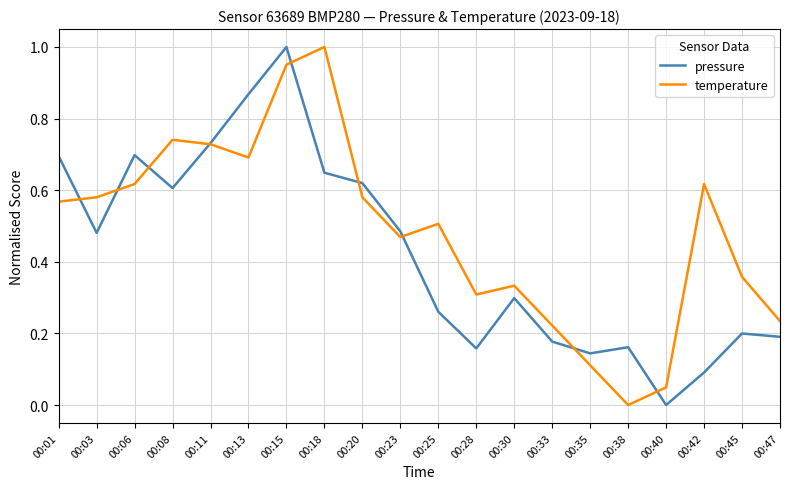

Between 00:15 and 00:25, which series saw the biggest shift?

pressure